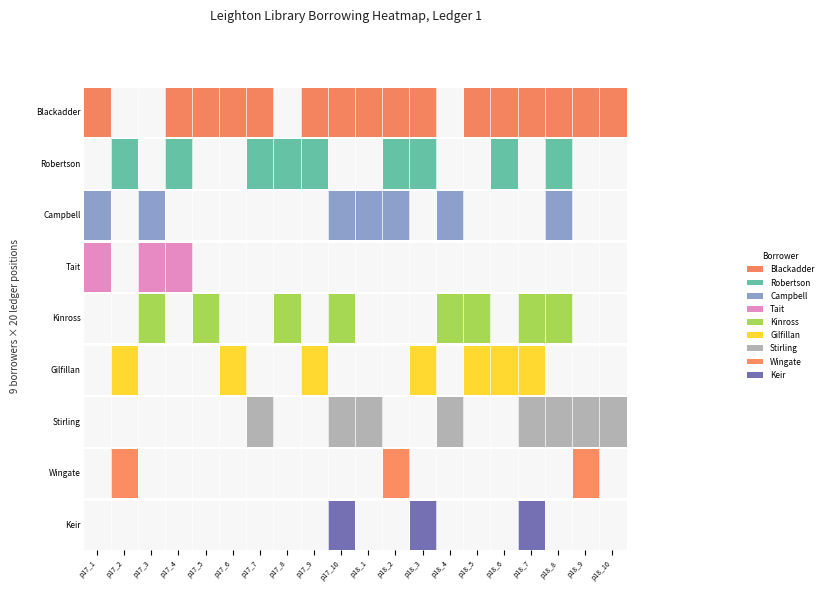

List the labels in order of value, largest first.

p17_10, p18_3, p18_7, p17_1, p17_2, p17_3, p17_4, p17_5, p17_6, p17_7, p17_8, p17_9, p18_1, p18_2, p18_4, p18_5, p18_6, p18_8, p18_9, p18_10